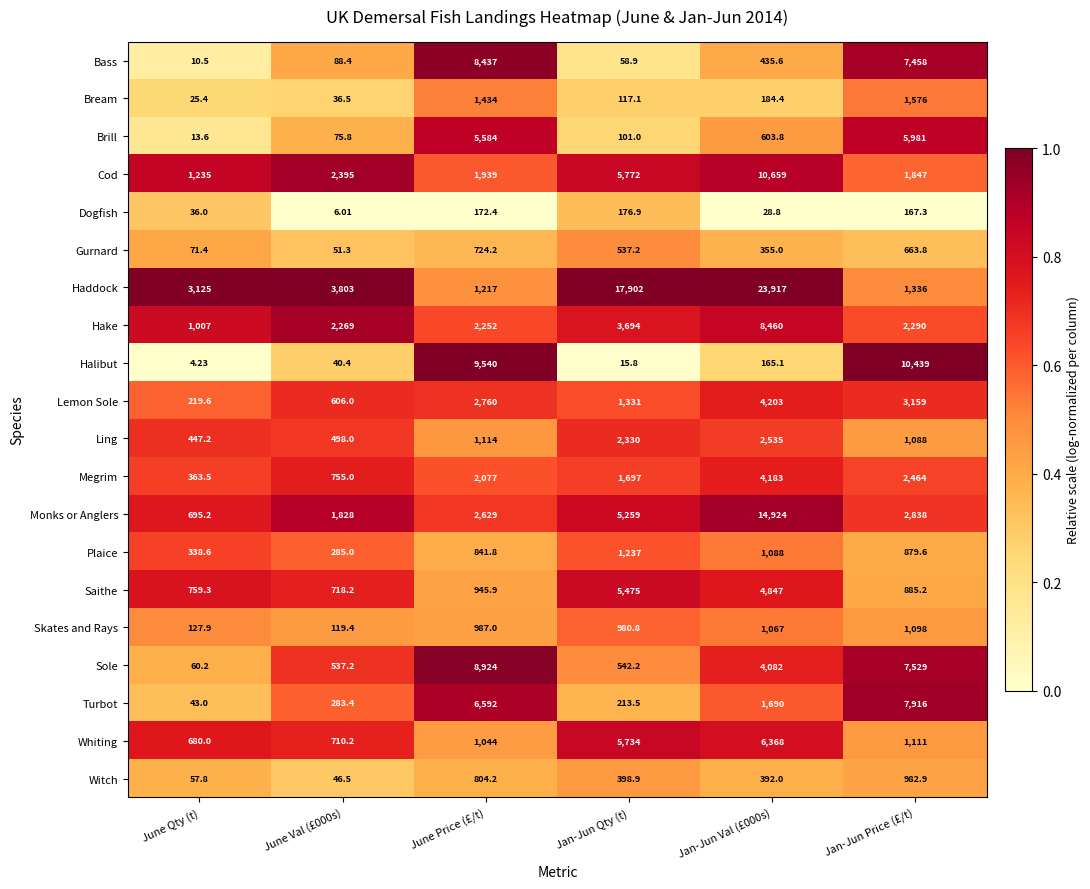

Where does the Dogfish series first go above 167?

June Price (£/t)